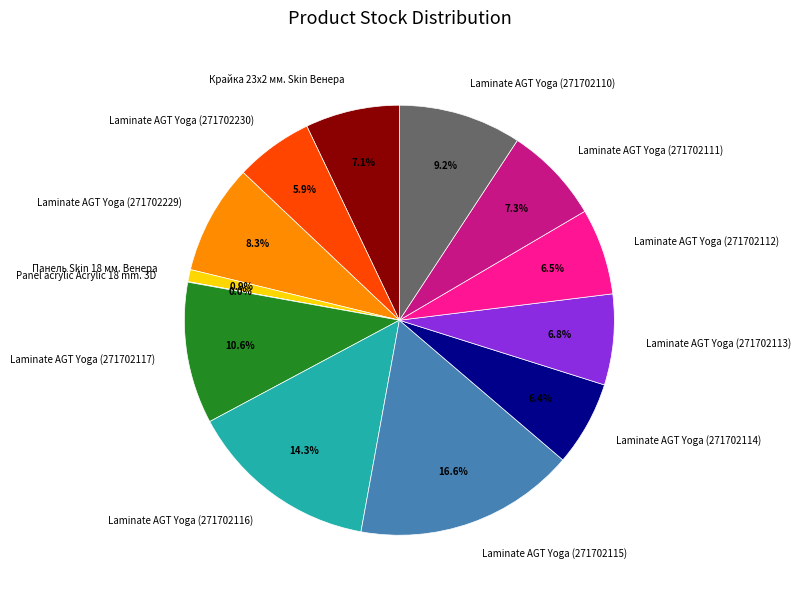

What percentage do Laminate AGT Yoga (271702111) and Laminate AGT Yoga (271702117) together represent?

17.9%